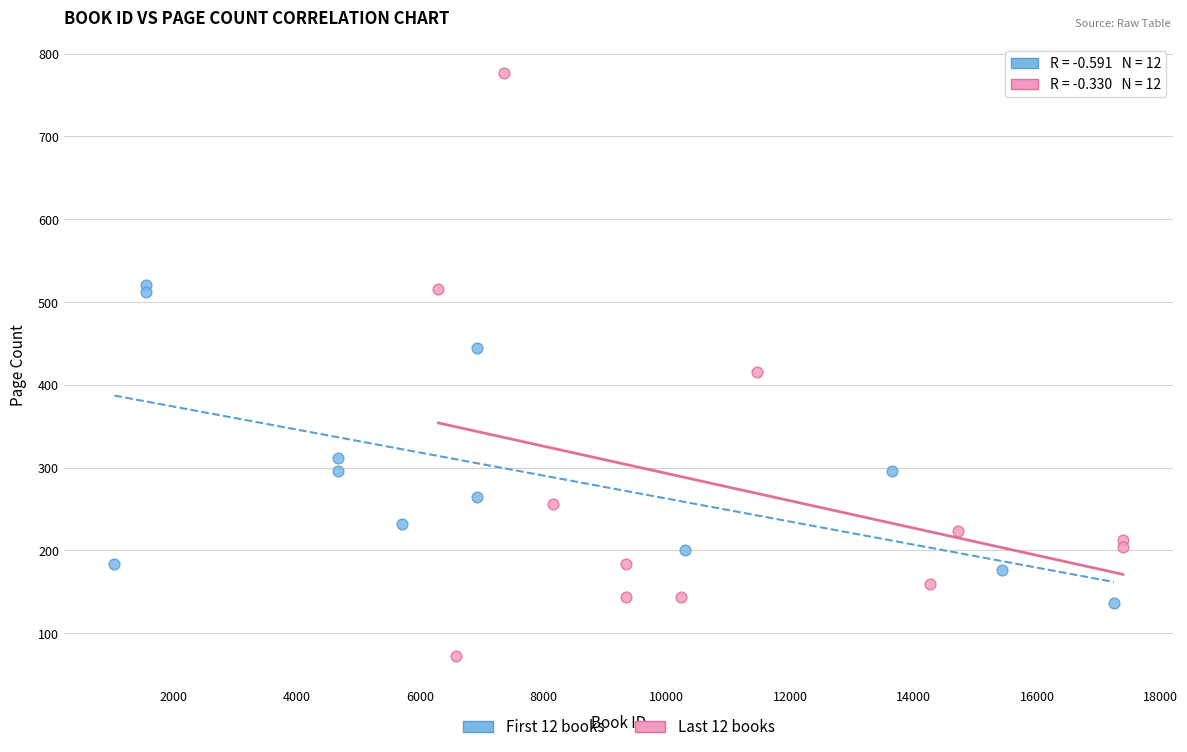

Which series has the largest Y range (max minus min)?

Last 12 books